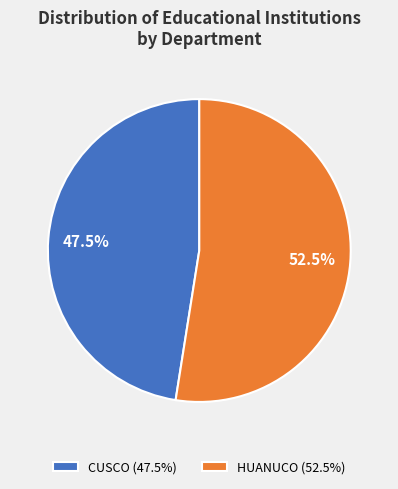

Which category has the smallest portion of the pie?

CUSCO (47.5%)